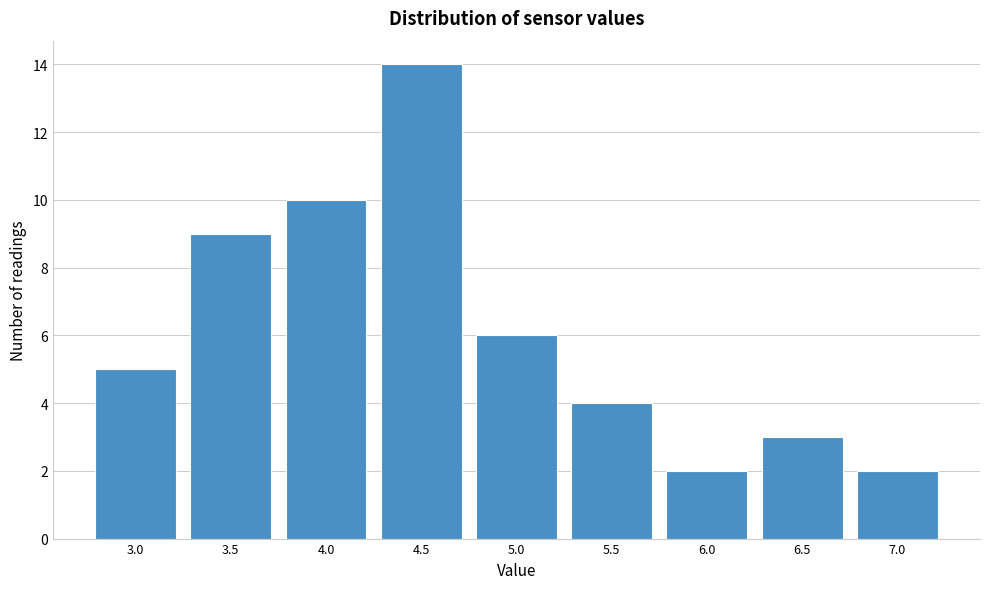

Reading left to right, extract all data points from this chart.

5	9	10	14	6	4	2	3	2